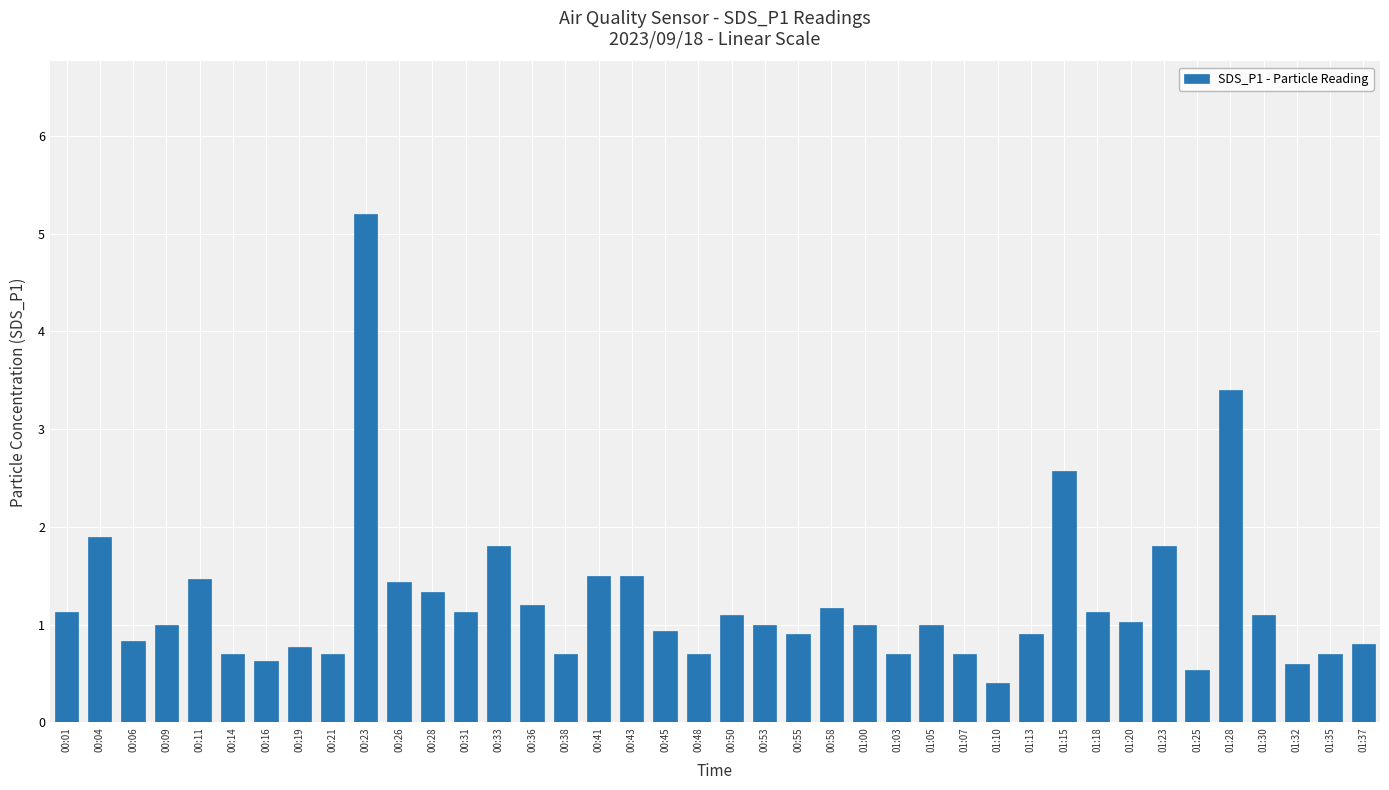

What is the value of the 11th bar from the left?

1.4